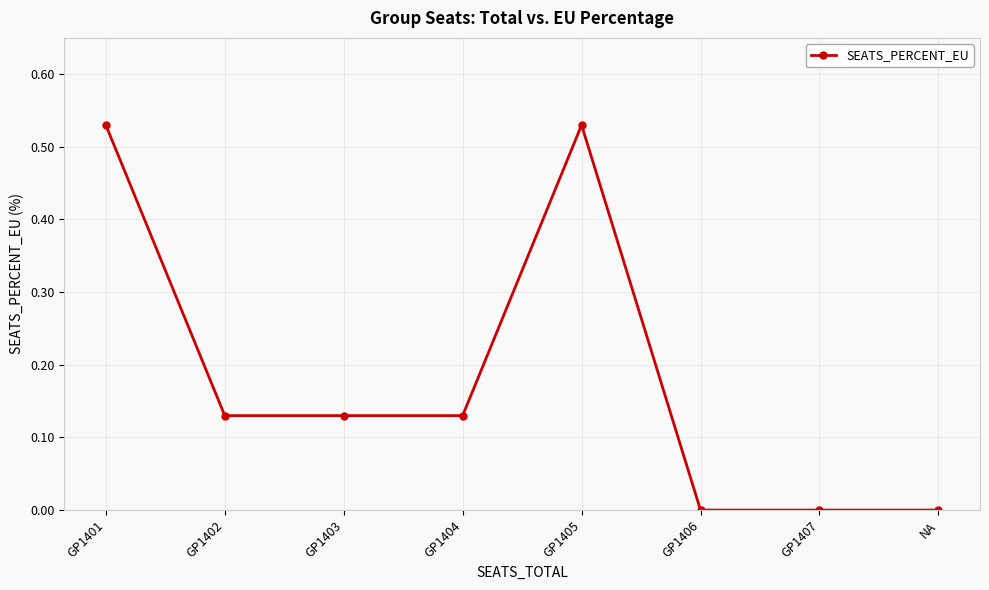

What is the label of the 5th point from the left?

GP1405